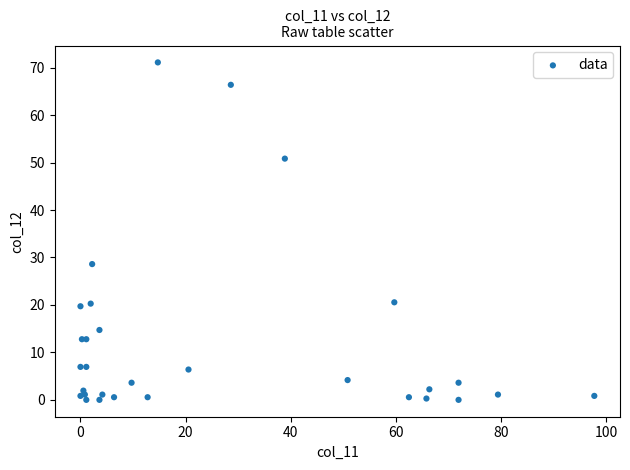

What Y value in the scatter plot is closest to 35?

28.6